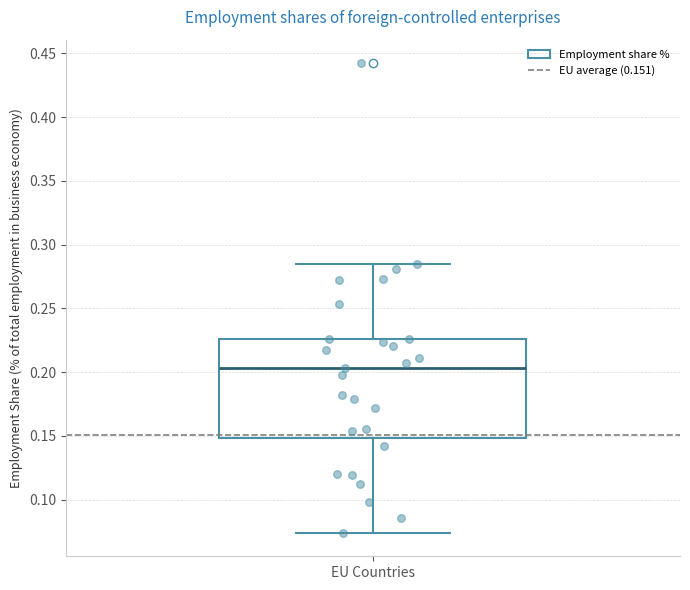

Transcribe this box plot: give where the median line is, the range the box spans, and where the two whiskers end, as read against the y-axis. The values are not printed on the chart, so give them approximately, as read against the axis.

median 0.205, box 0.150 to 0.225, whiskers 0.075 to 0.285